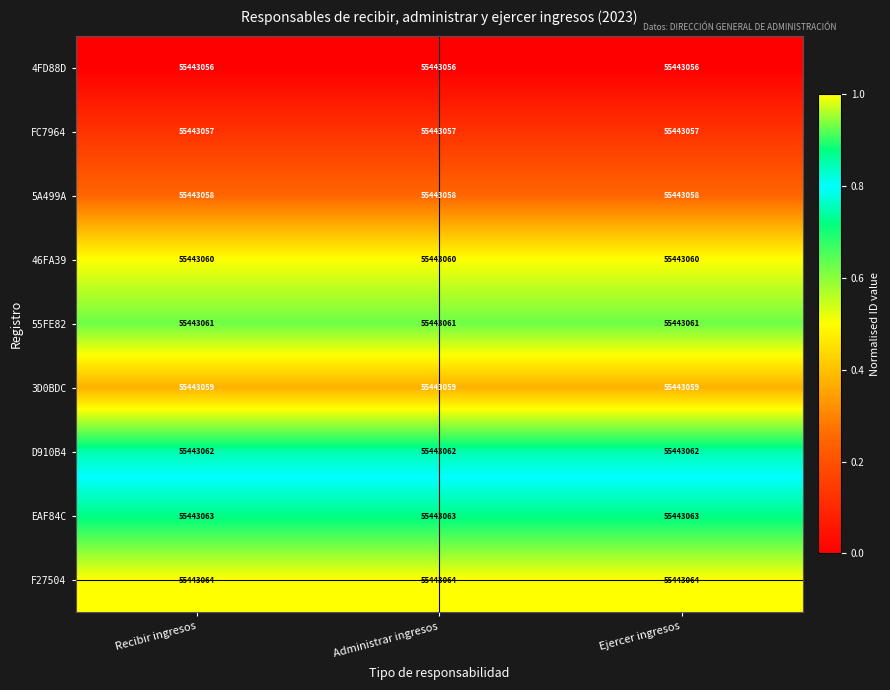

What is the total value across all series at Recibir ingresos?

4.5